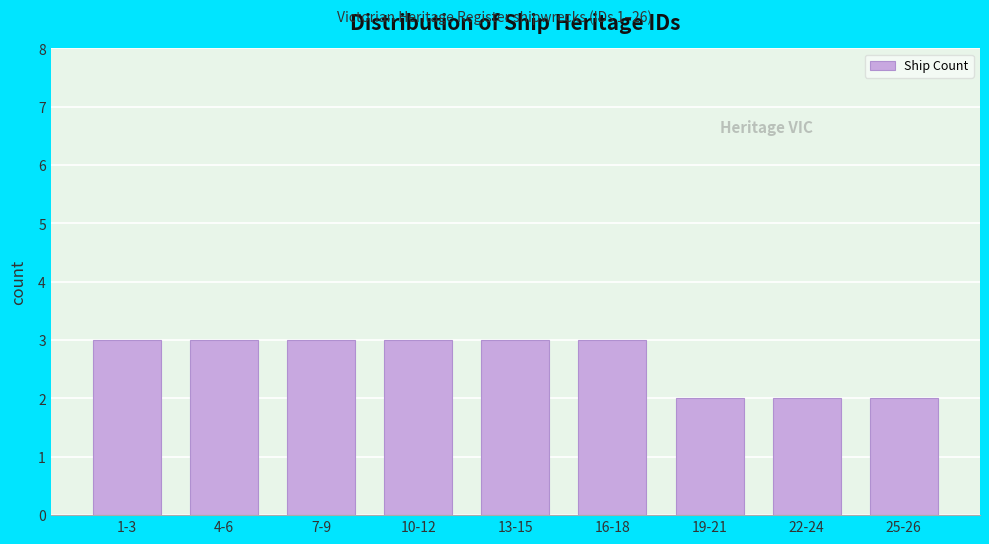

Reading left to right, what are all the values shown in this chart?

1-3=3	4-6=3	7-9=3	10-12=3	13-15=3	16-18=3	19-21=2	22-24=2	25-26=2